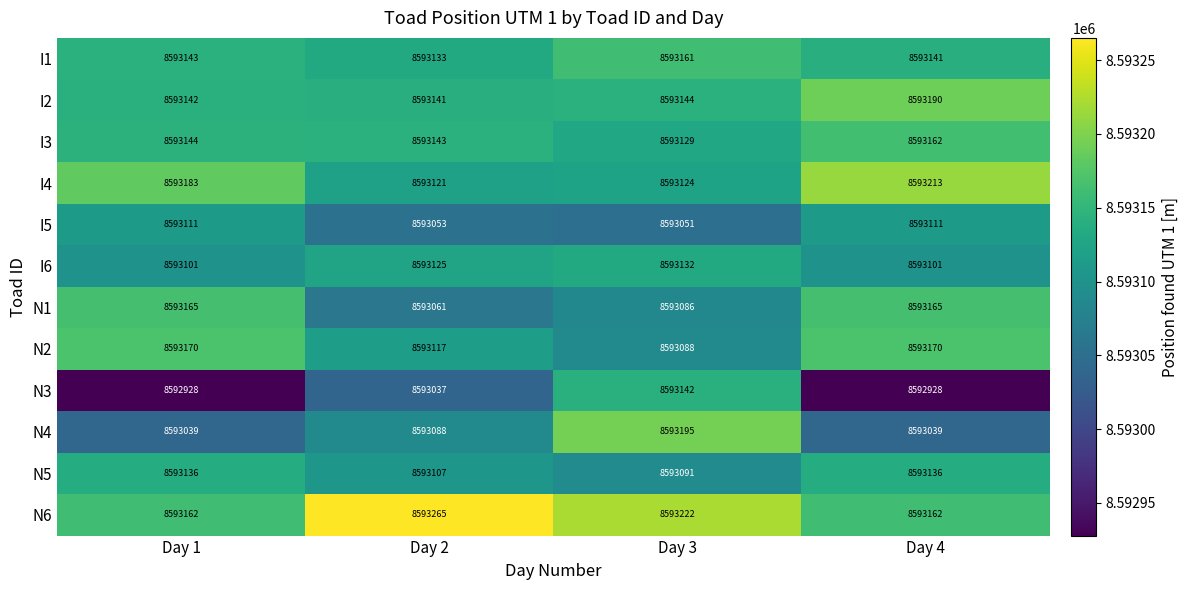

How many distinct data groups are displayed?

12